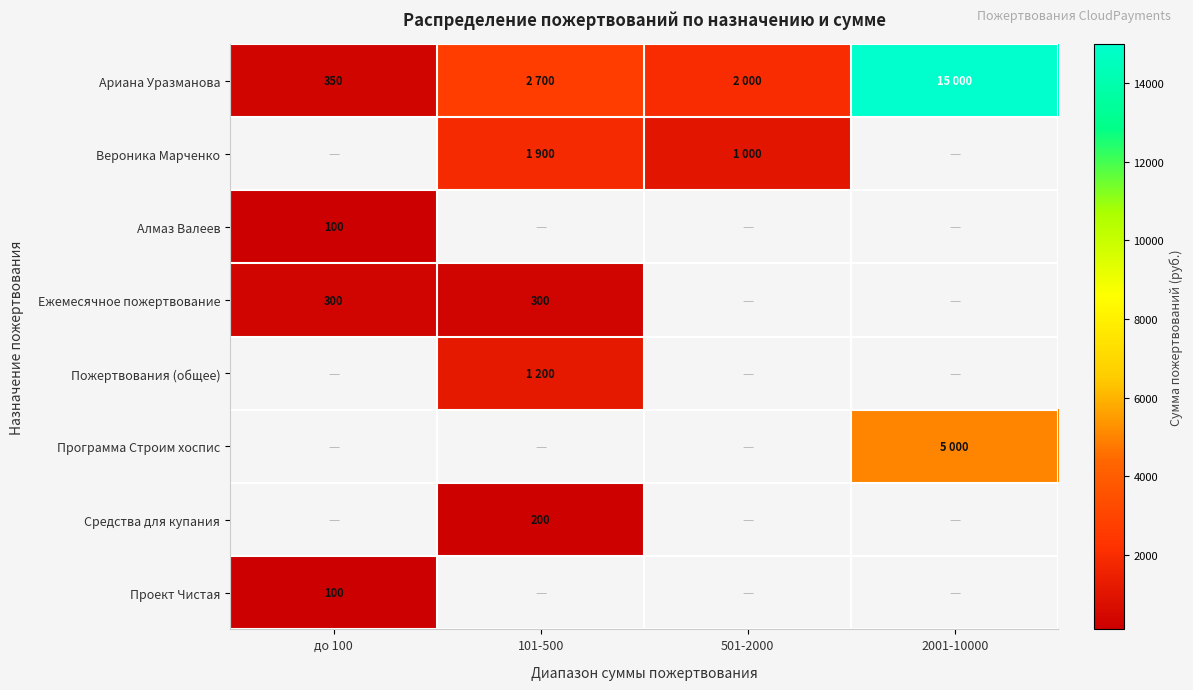

At how many categories does at least one series exceed 12249?

1